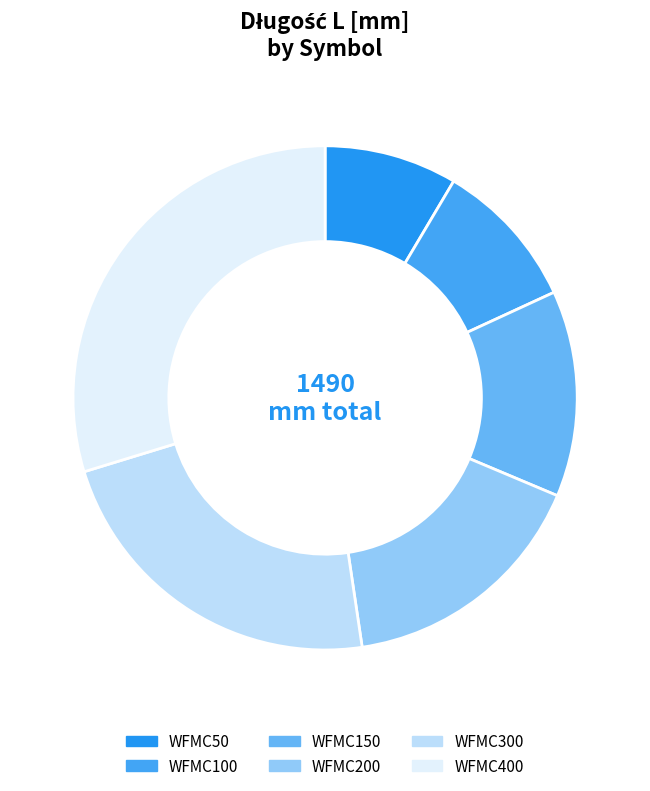

How many slices are in this pie chart?

6